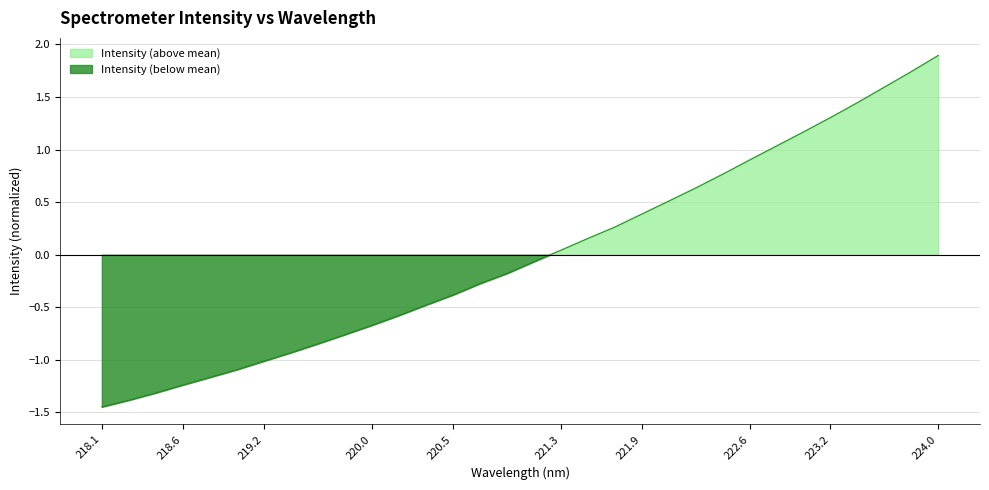

What is the difference between the second highest and second lowest values?

3.1